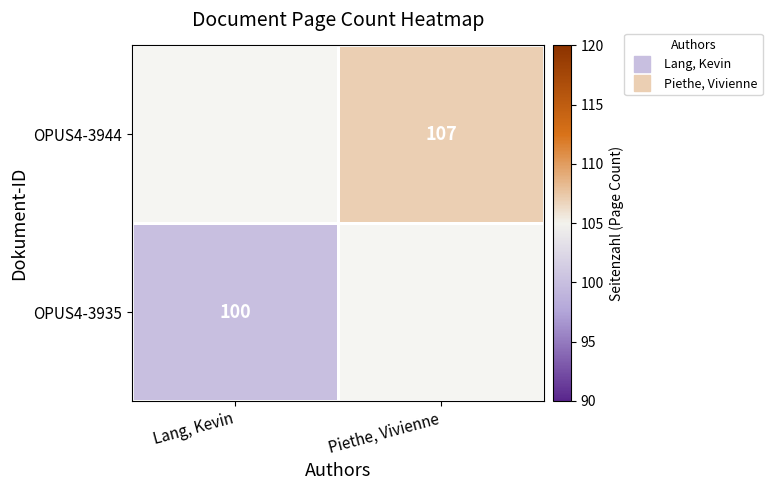

Which label corresponds to the smallest value in the chart?

Lang, Kevin